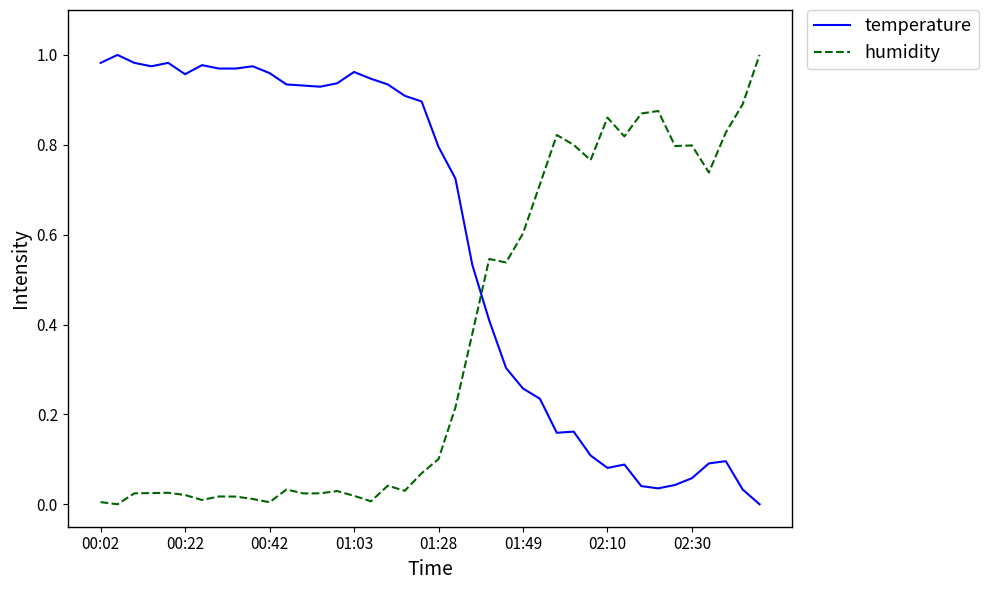

True or false: humidity and temperature intersect in this chart.

True